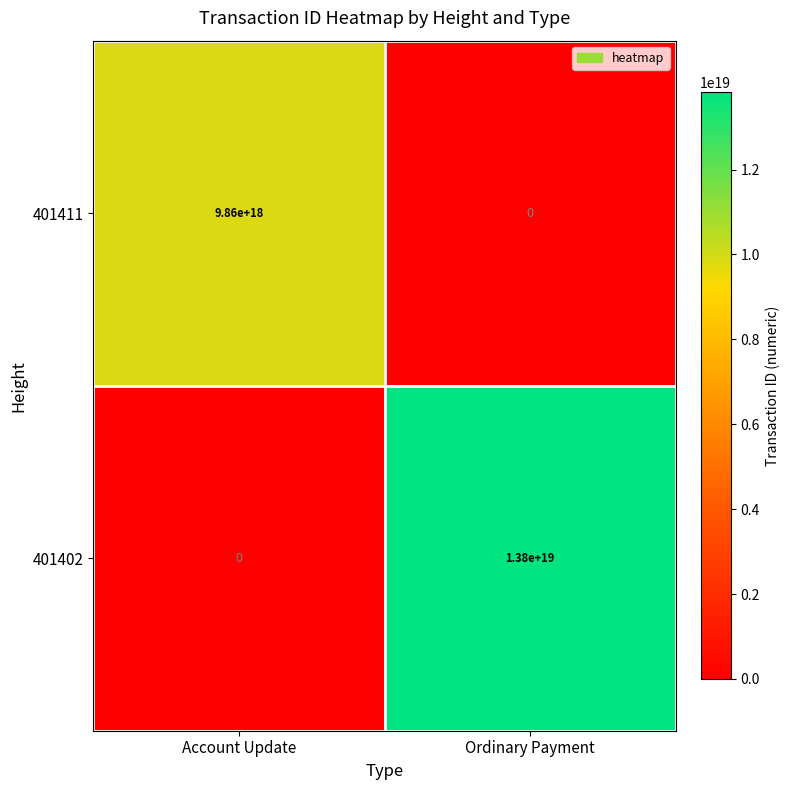

At which label is 401402 closest to 6900000000000000000?

Account Update